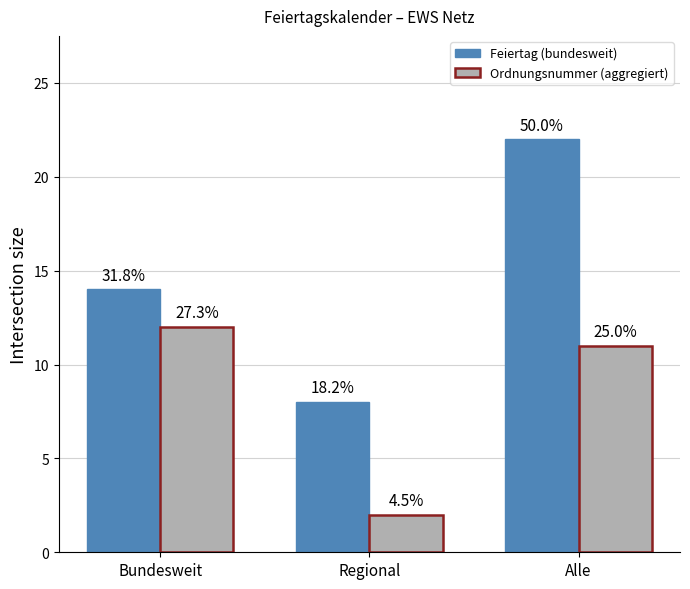

Rank the series by their maximum value, from highest to lowest.

Feiertag (bundesweit), Ordnungsnummer (aggregiert)